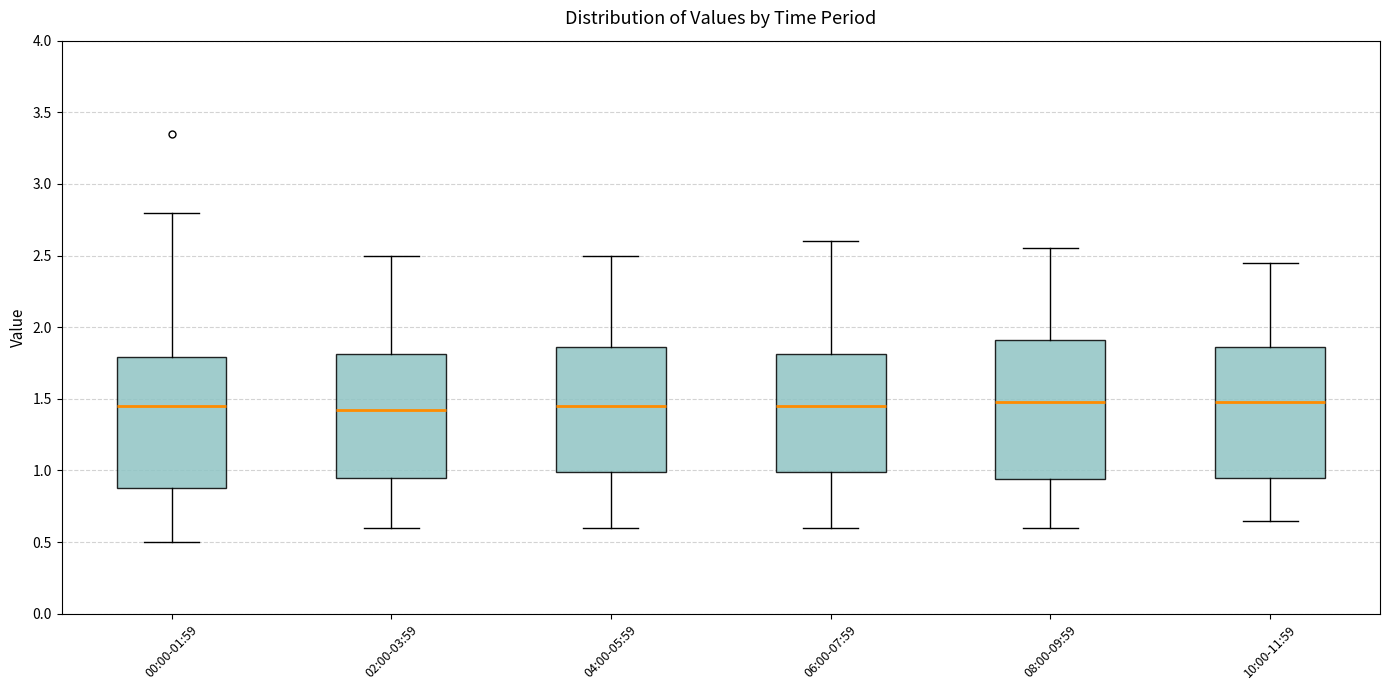

Where does the upper whisker of the box for 08:00-09:59 end on the y-axis? The values are not printed on the chart, so give them approximately, as read against the axis.

2.55